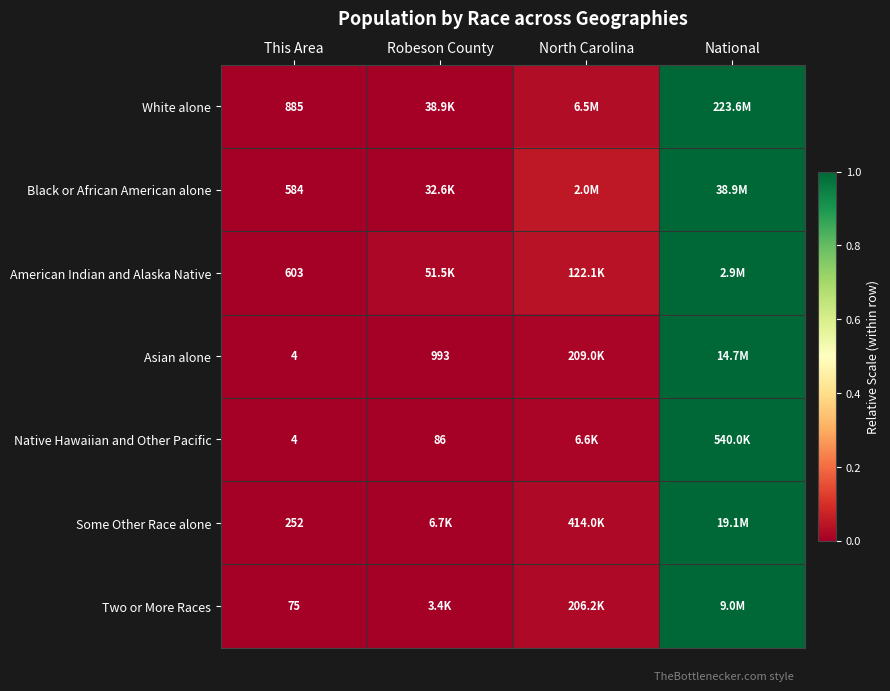

At which category is the sum across all series the highest?

National